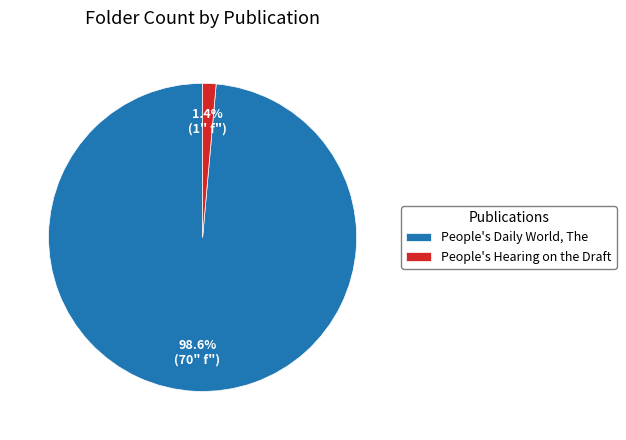

What portion of the pie excludes People's Daily World, The?

1.4%